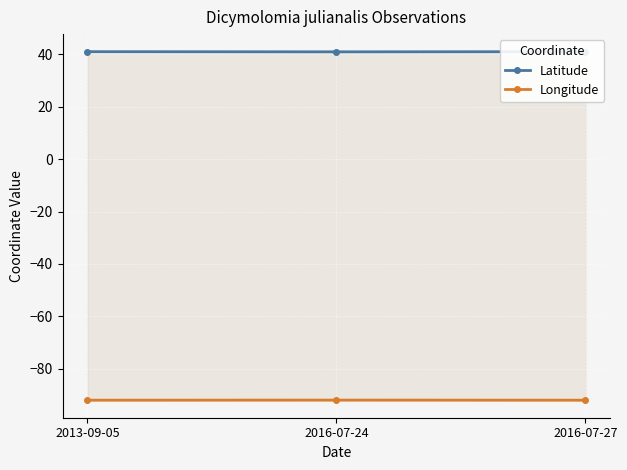

Reading right to left, list all the values displayed in this chart.

Latitude: 41.1	41.0	41.1
Longitude: -92.0	-92.0	-92.0